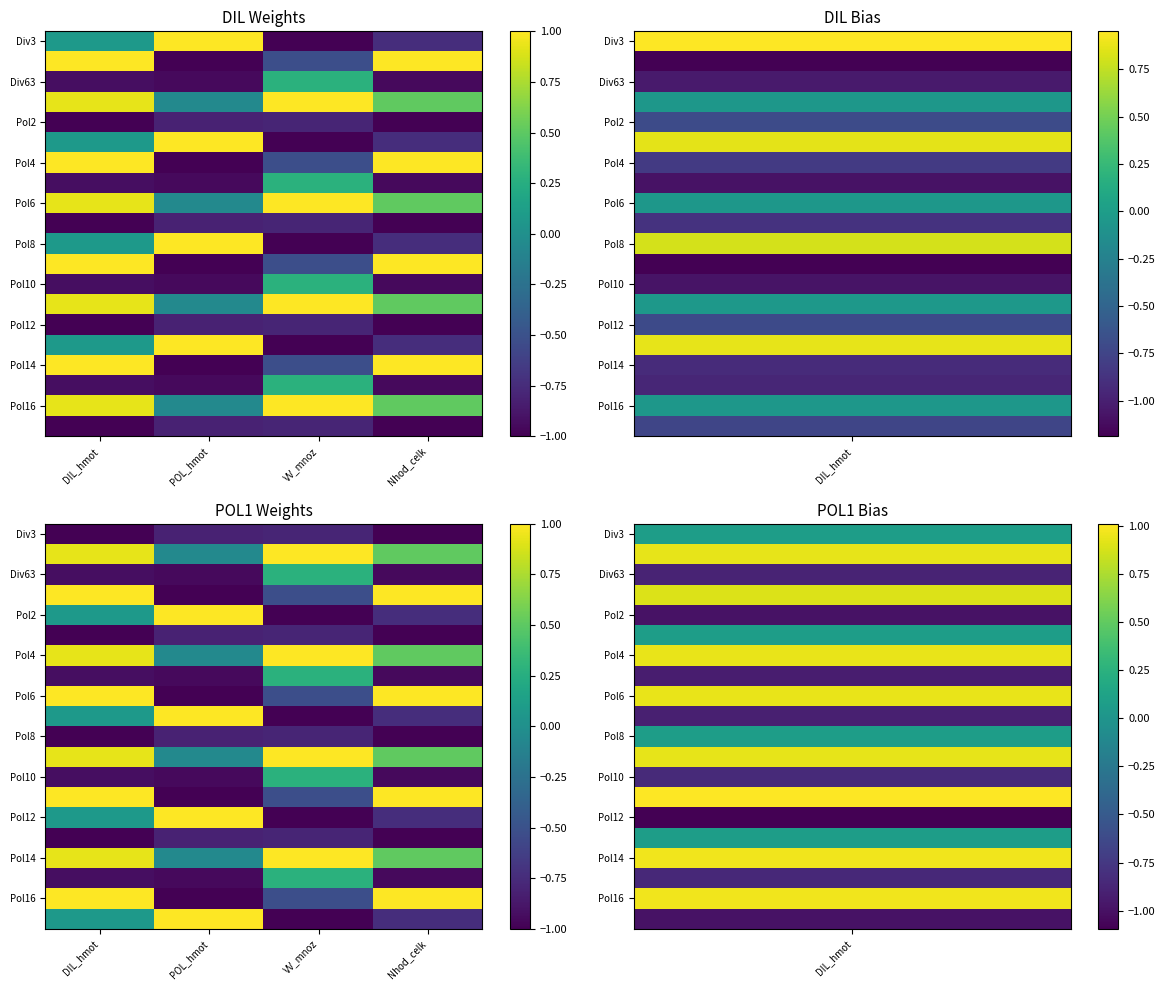

How many values in Pol16 are above zero?

2